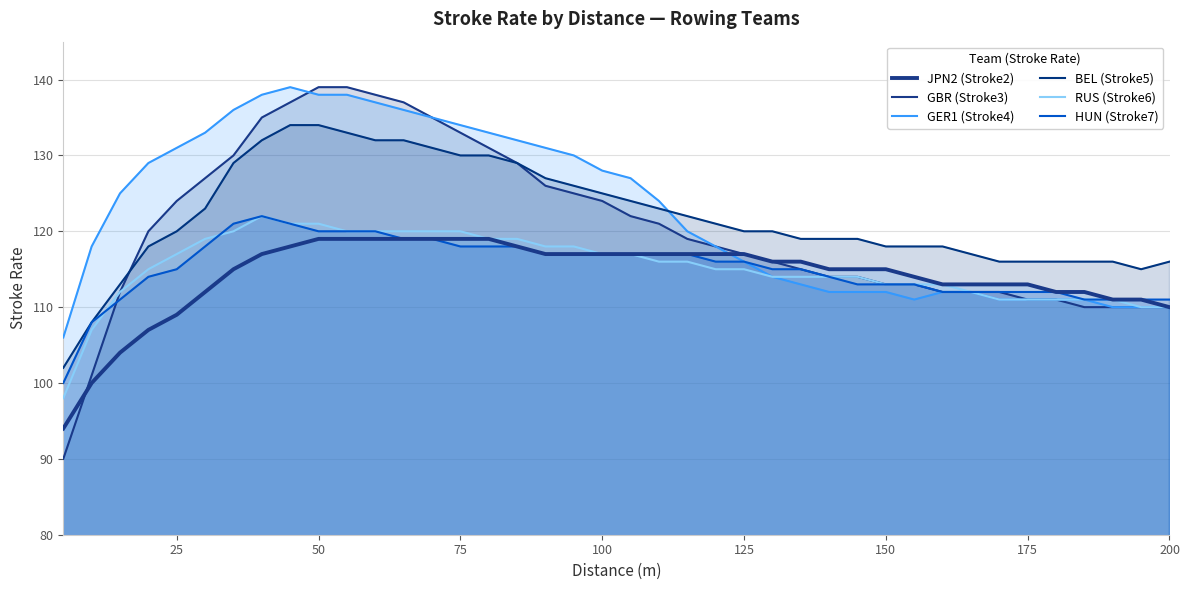

What is the difference between the second highest and second lowest values in the JPN2 (Stroke2) series?

19